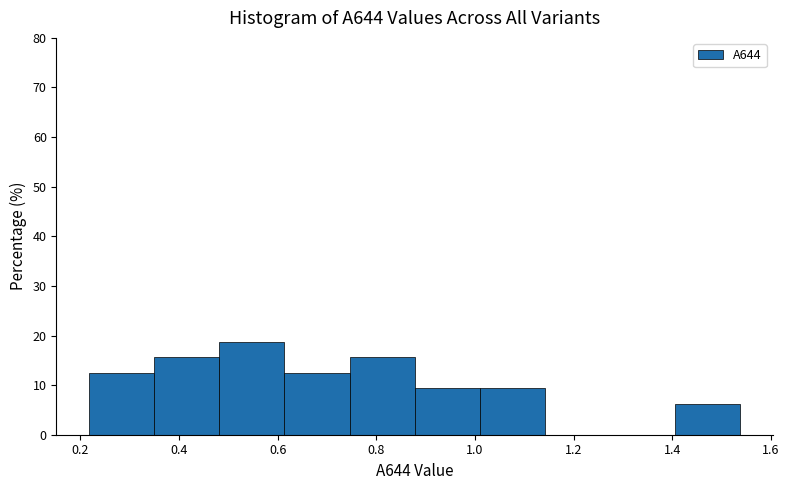

Reading left to right, list every bar in this chart as the range it spans on the x-axis followed by its height. Neither the bar edges nor the heights are printed on the chart, so give them approximately, as read against the axes.

0.218 to 0.350: 13
0.350 to 0.482: 16
0.482 to 0.614: 19
0.614 to 0.746: 13
0.746 to 0.878: 16
0.878 to 1.010: 9
1.010 to 1.142: 9
1.142 to 1.274: 0
1.274 to 1.406: 0
1.406 to 1.538: 6